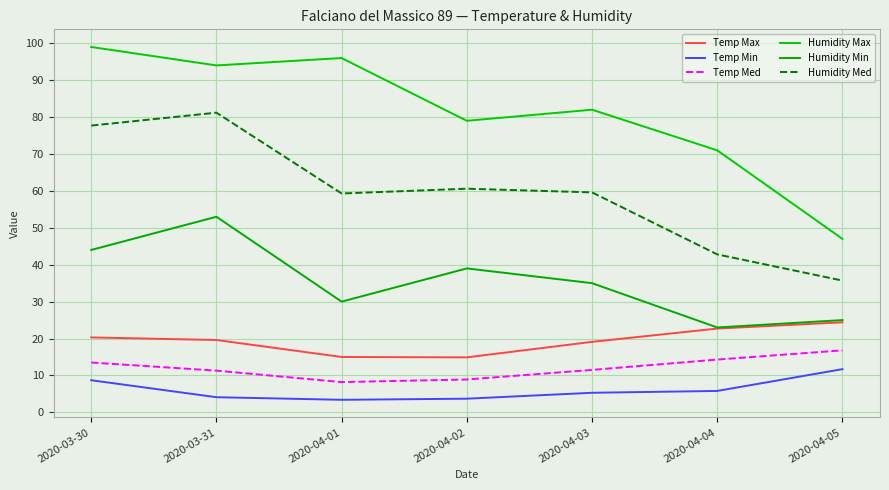

True or false: Humidity Min has a value of 44.0 at 2020-03-30.

True